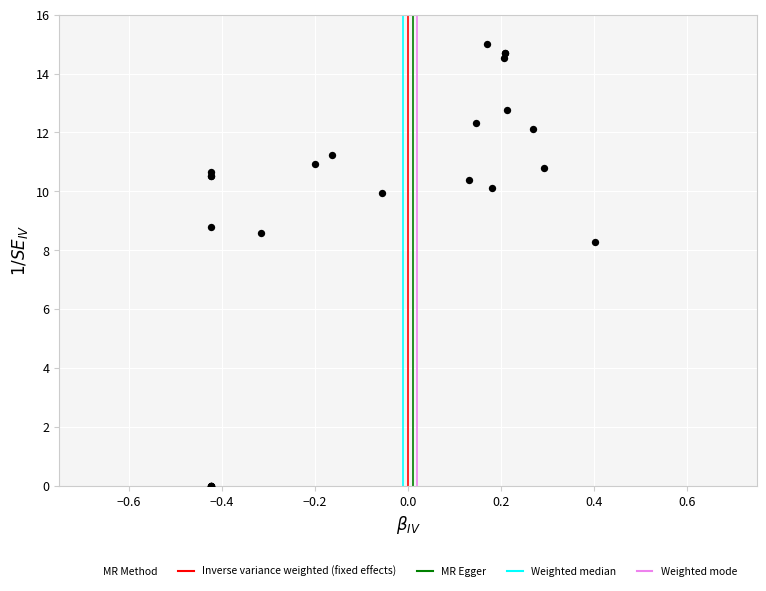

What Y value in the scatter plot is closest to 7?

8.3